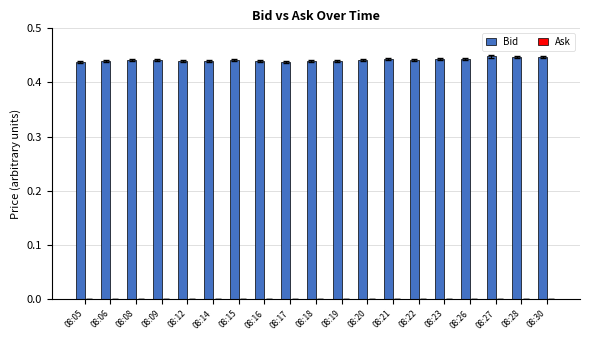

How many values are between 0 and 1?

19